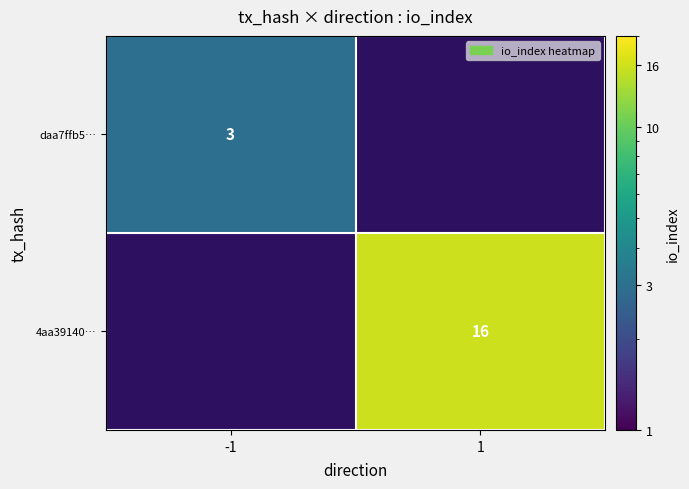

Count the number of data series in this chart.

2